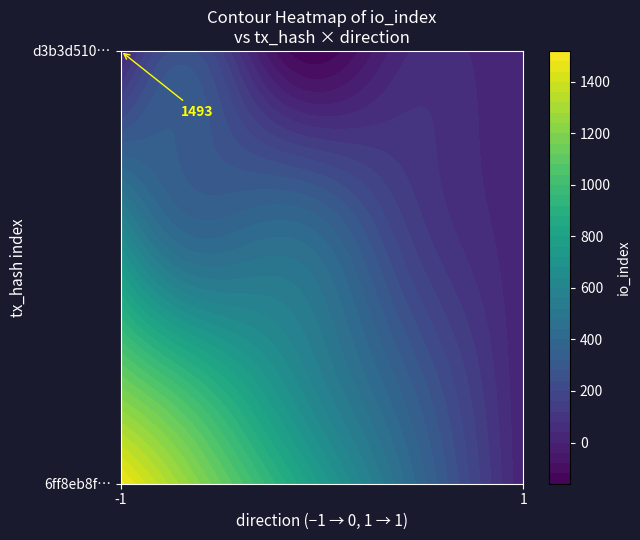

Rank the series by their maximum value, from lowest to highest.

d3b3d5108757e174c9b77acf83432be83b4ba97, 6ff8eb8ff6032284b8a0bb754b159e7e905ac0a